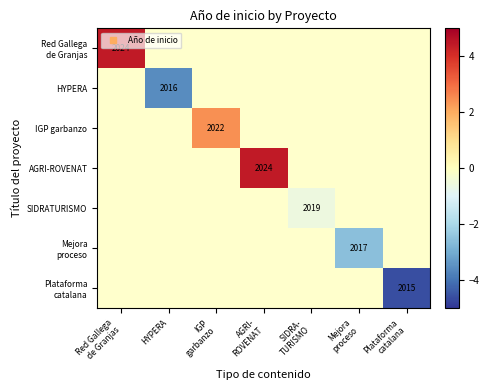

List the labels in order of Mejora proceso value, largest first.

Red Gallega de Granjas, HYPERA, IGP garbanzo, AGRI- ROVENAT, SIDRA- TURISMO, Mejora proceso, Plataforma catalana